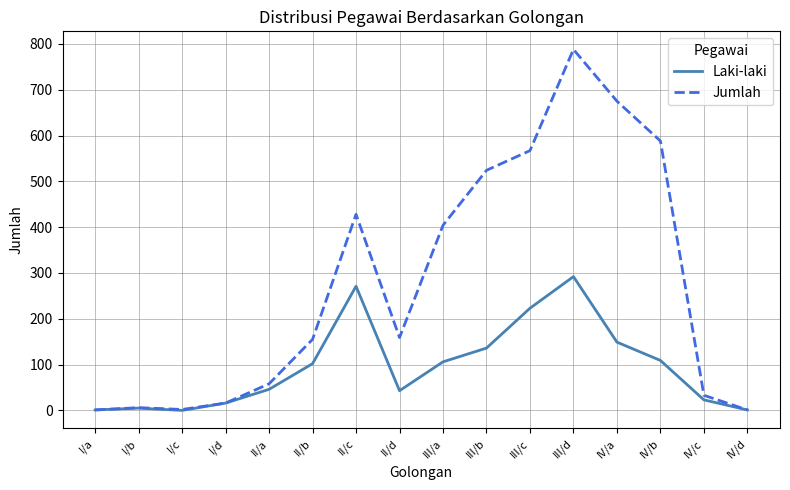

Which label corresponds to the largest value in the chart?

III/d